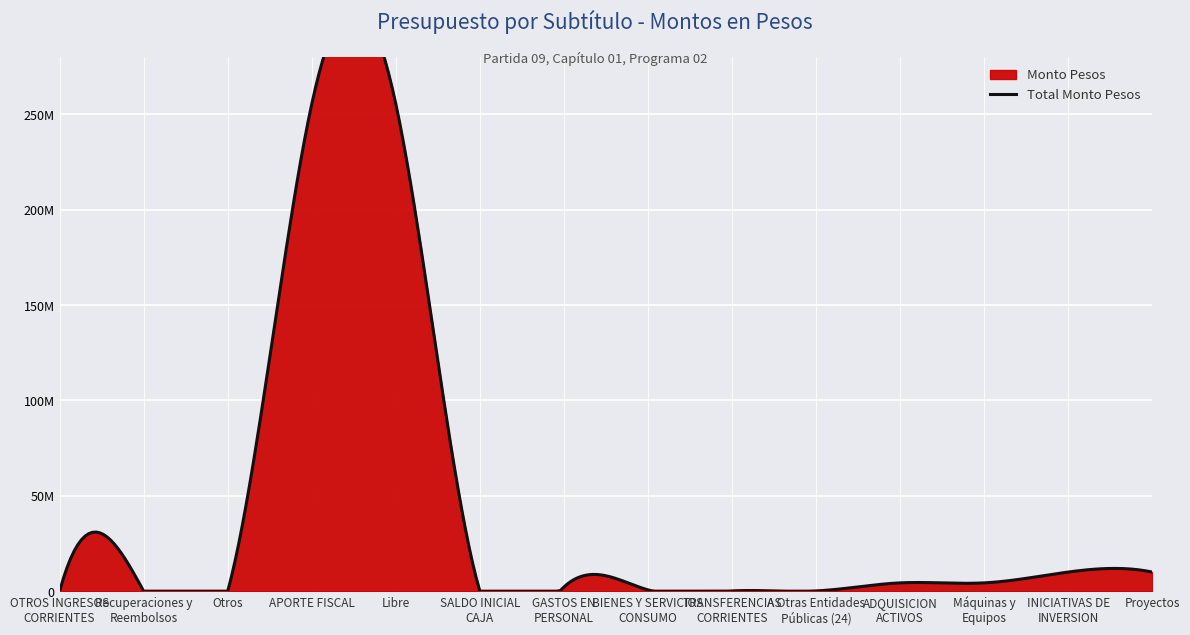

True or false: Monto Pesos and Transferencias de Capital intersect in this chart.

False